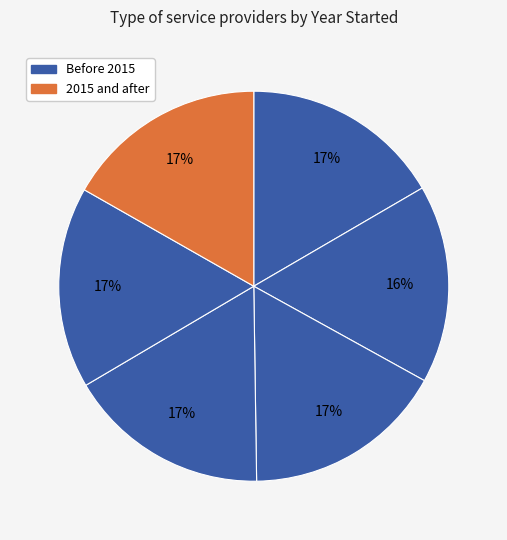

How many slices are in this pie chart?

6